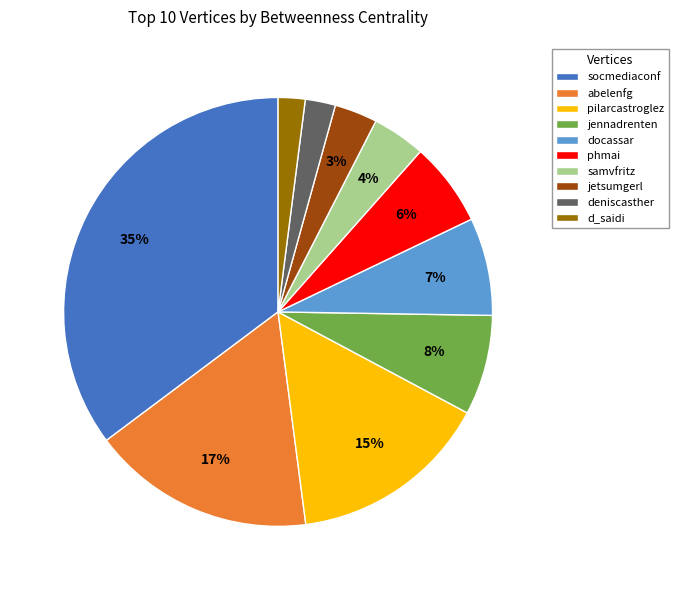

The d_saidi slice represents 2% of the pie. True or false?

True